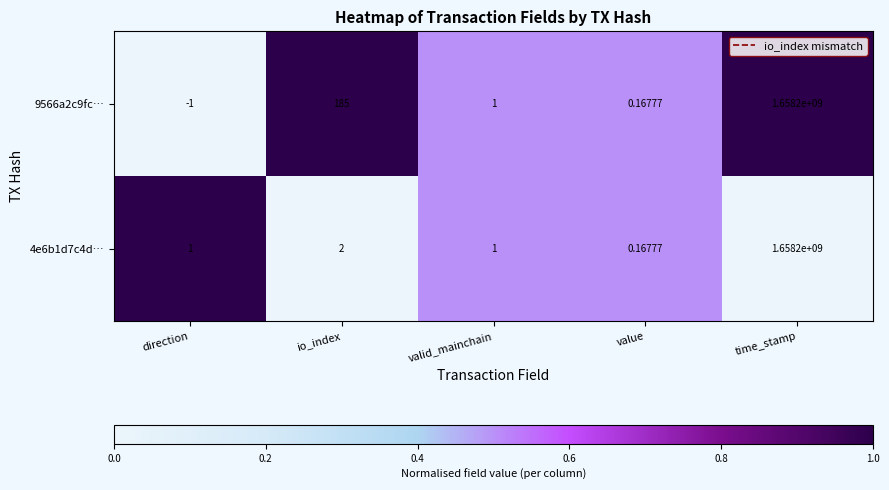

What is the greatest value displayed?

1658200000.0